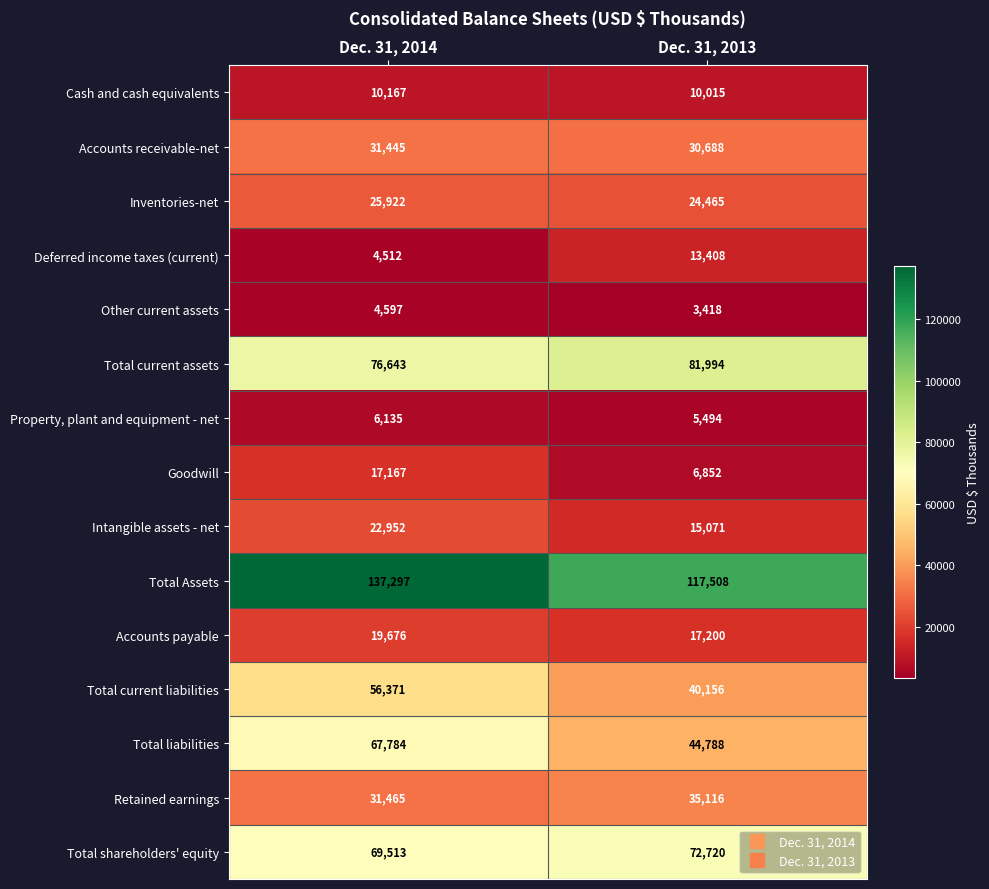

True or false: Other current assets has a value of 2335 at Dec. 31, 2013.

False